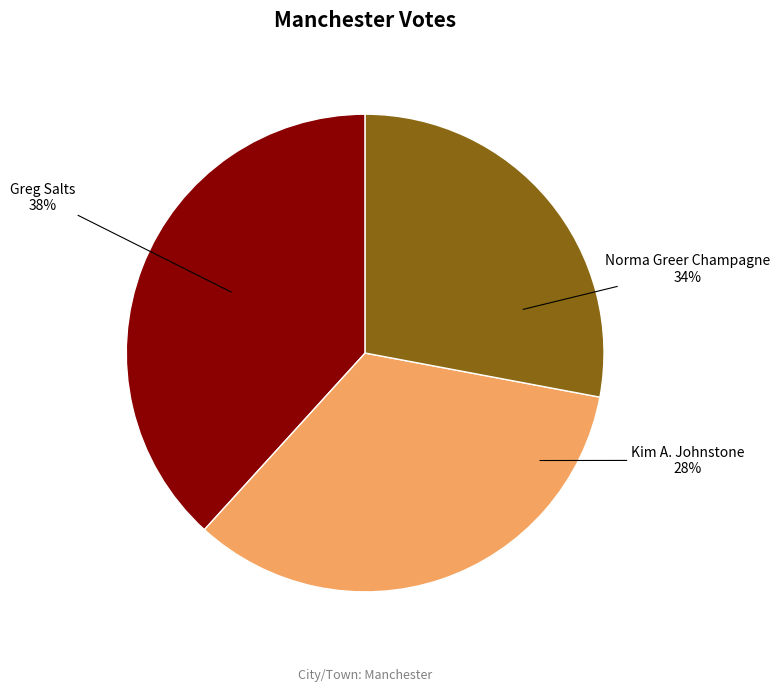

How many slices are in this pie chart?

3